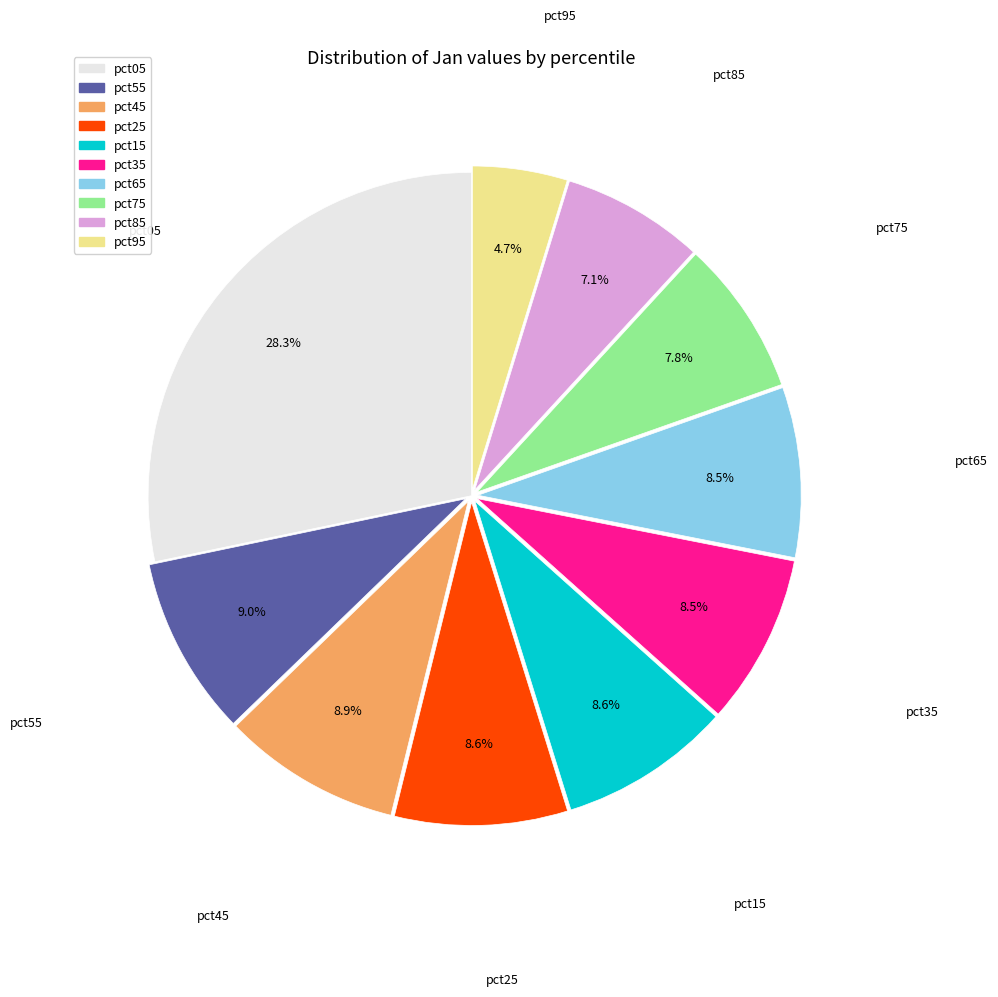

Is there any slice that represents more than half of the pie?

No